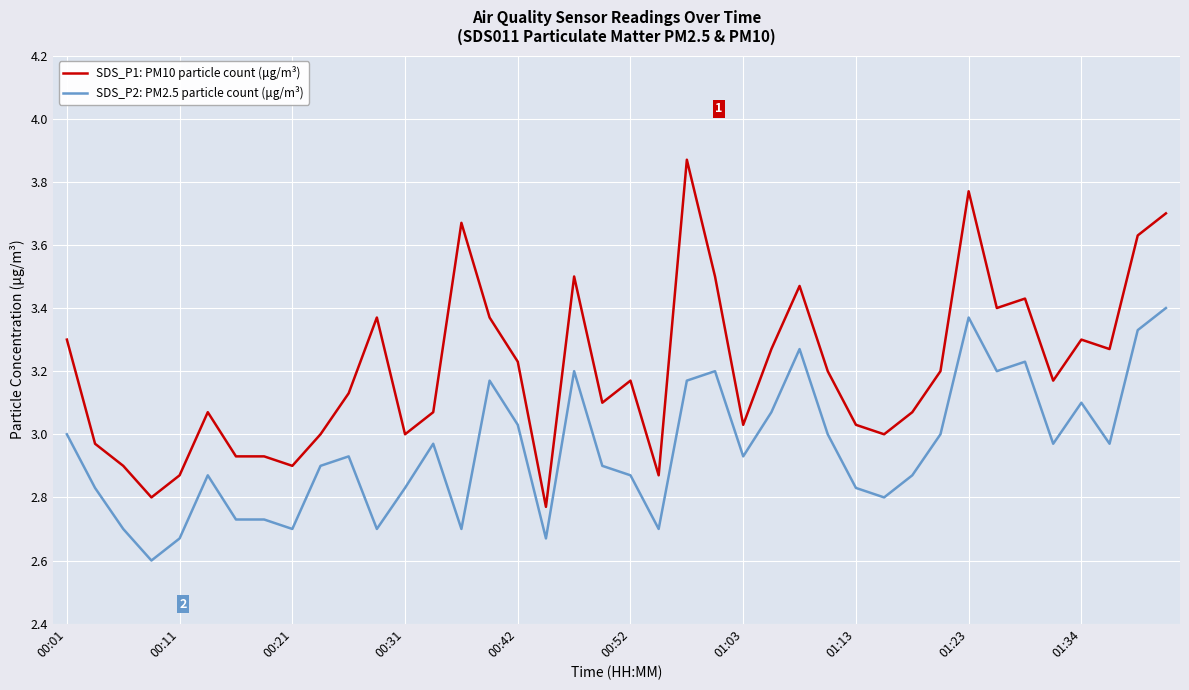

True or false: SDS_P1: PM10 particle count (μg/m³) and SDS_P2: PM2.5 particle count (μg/m³) intersect in this chart.

False